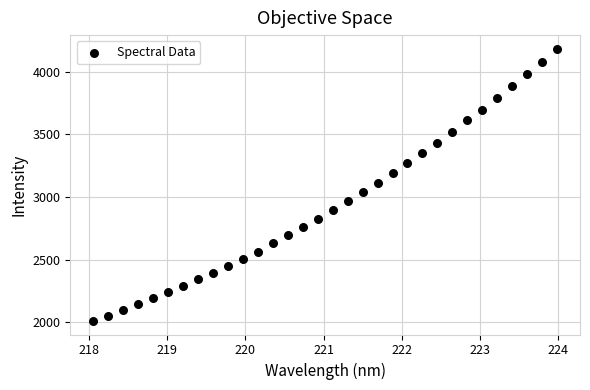

What is the range of Y values (max minus min)?

2170.8